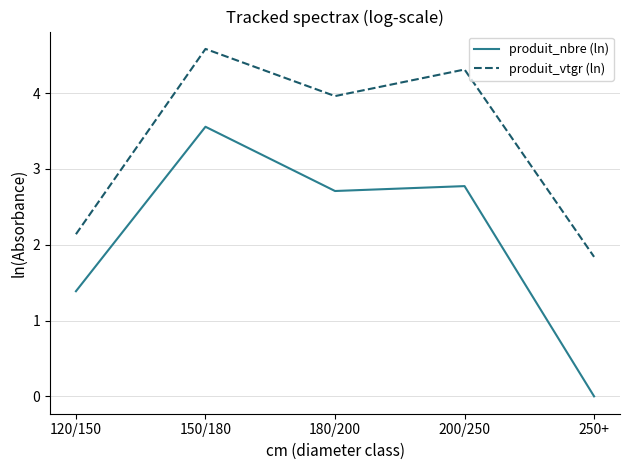

True or false: produit_nbre (ln) and produit_vtgr (ln) intersect in this chart.

False